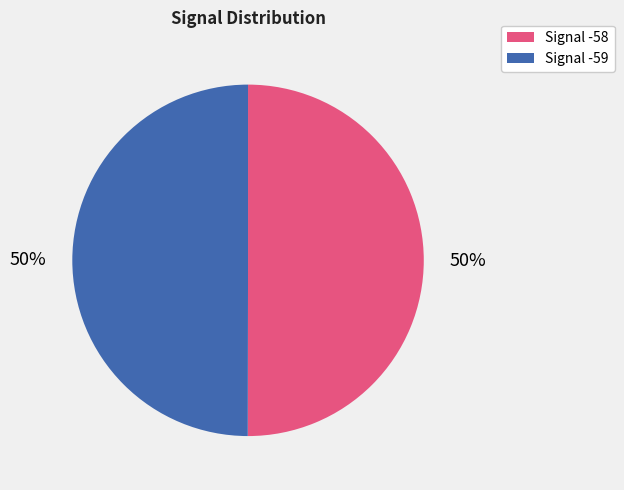

To the nearest percent, what is the average slice percentage?

50%